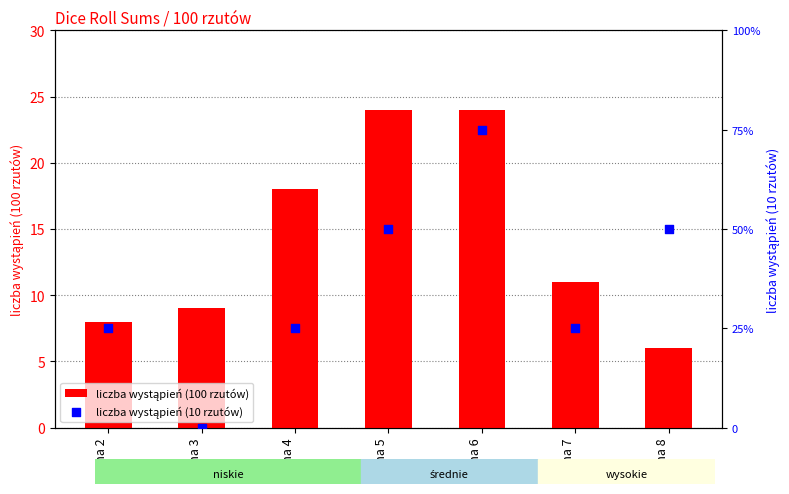

At how many categories does at least one series exceed 17?

3